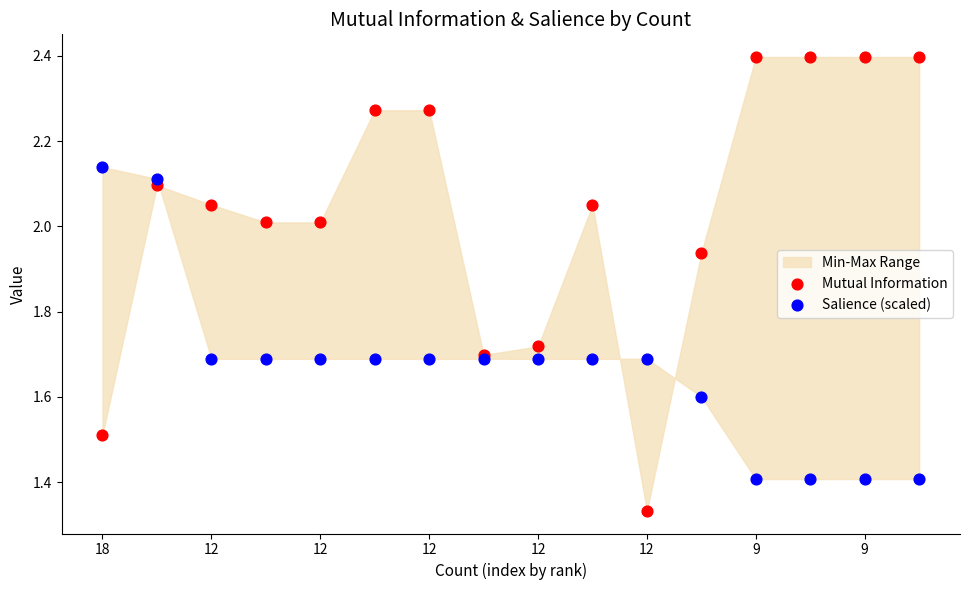

In the Salience (scaled) series, what Y value is closest to 1?

1.4